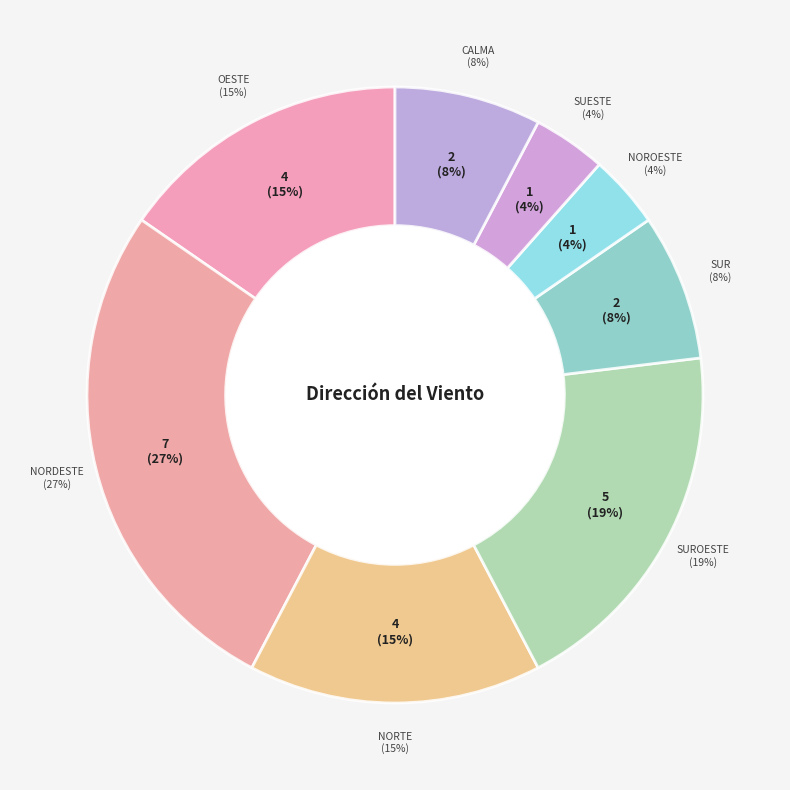

What is the change in value from Noroeste to Calma?

+1